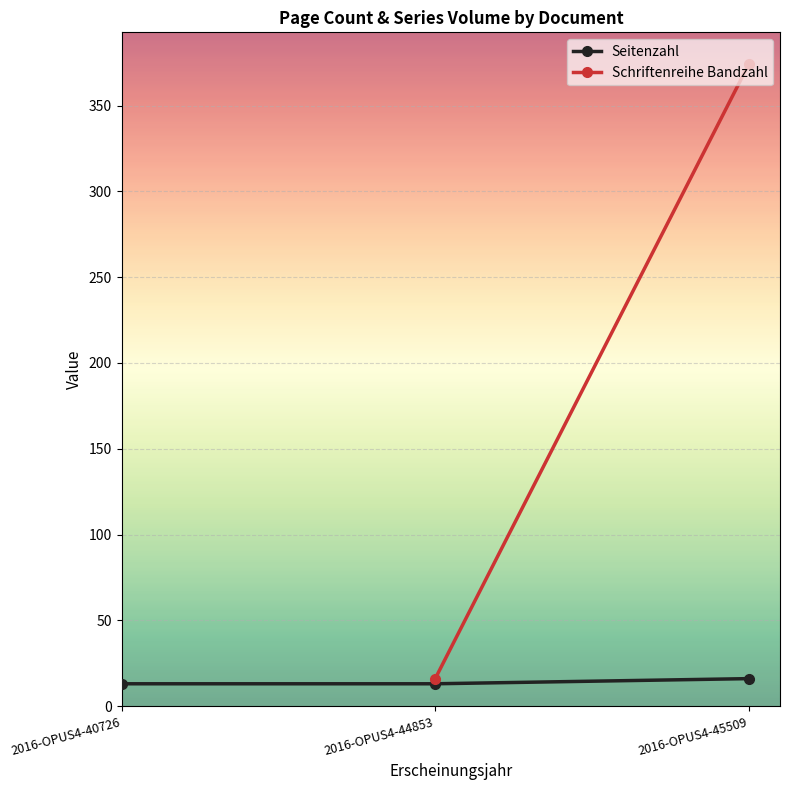

List the series in order of their peak value, lowest first.

Seitenzahl, Schriftenreihe Bandzahl